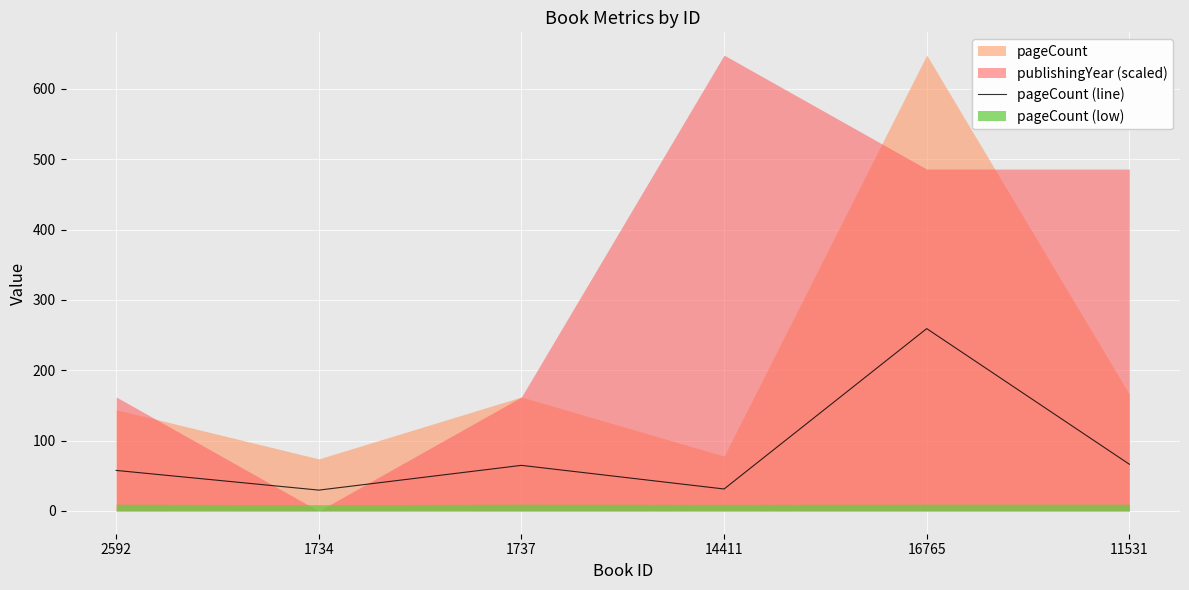

Is it true that the value at 2592 is 17.0?

False